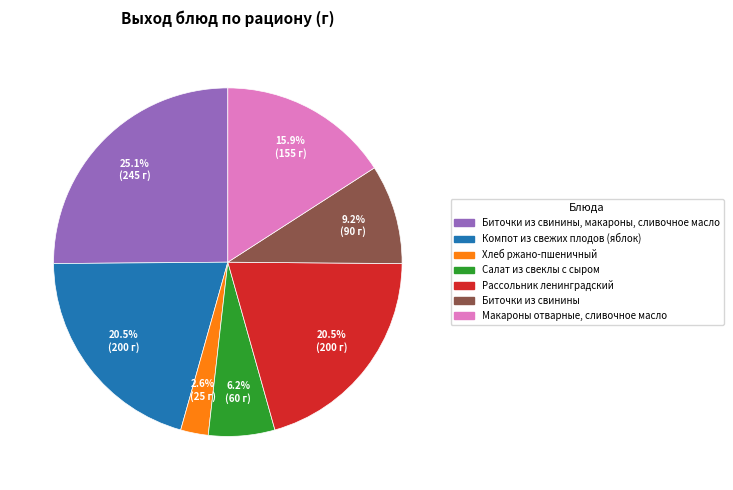

Is there any slice that represents more than half of the pie?

No